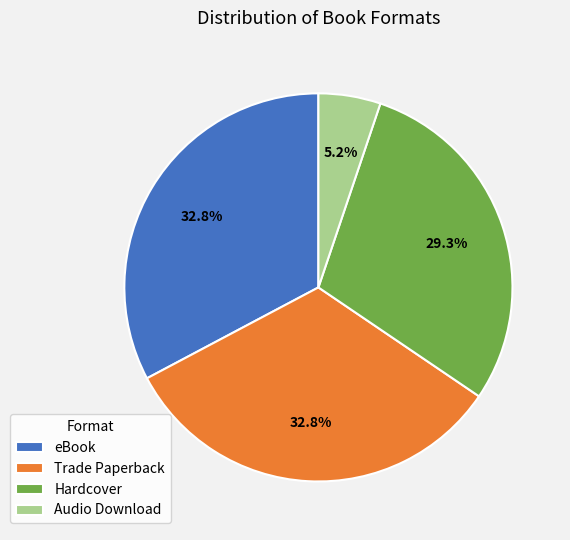

To the nearest percent, what is the combined percentage of Hardcover and Trade Paperback?

62%